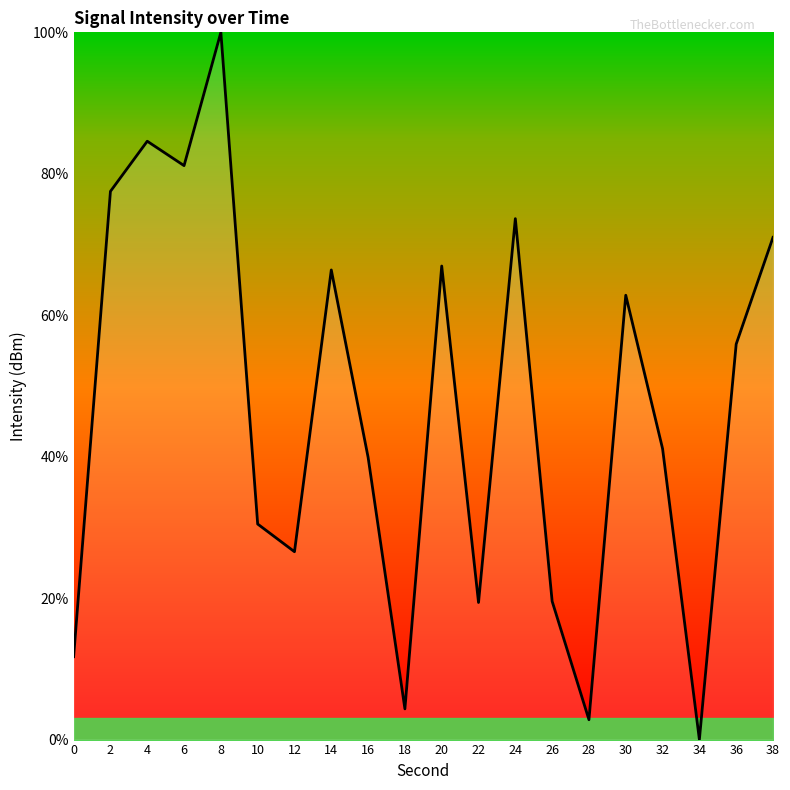

What is the difference between the values at 18 and 34?

4.3